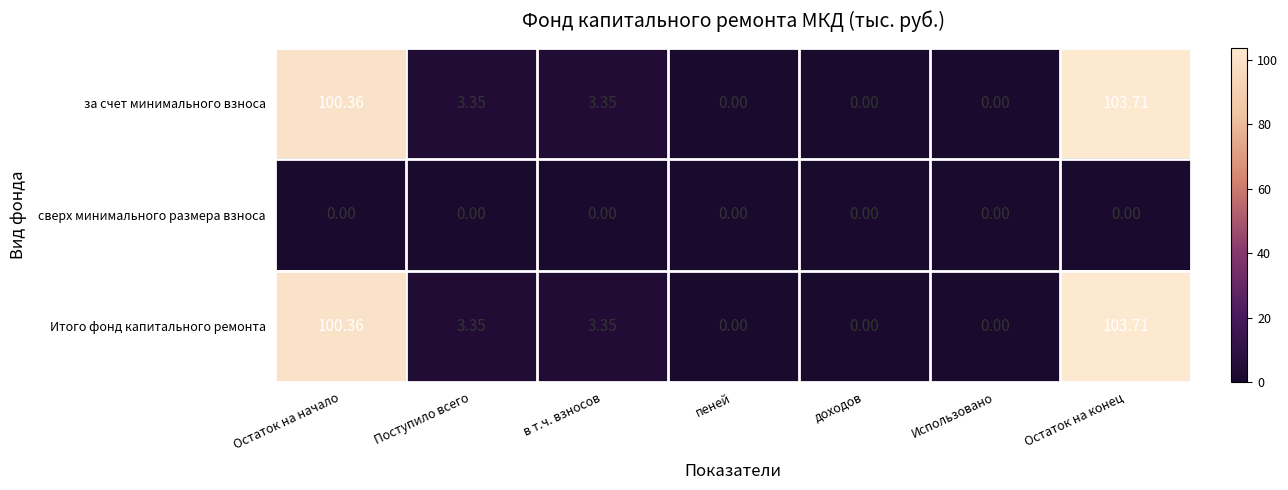

Is the value of за счет минимального взноса at Остаток на начало greater than the value of сверх минимального размера взноса at Использовано?

Yes